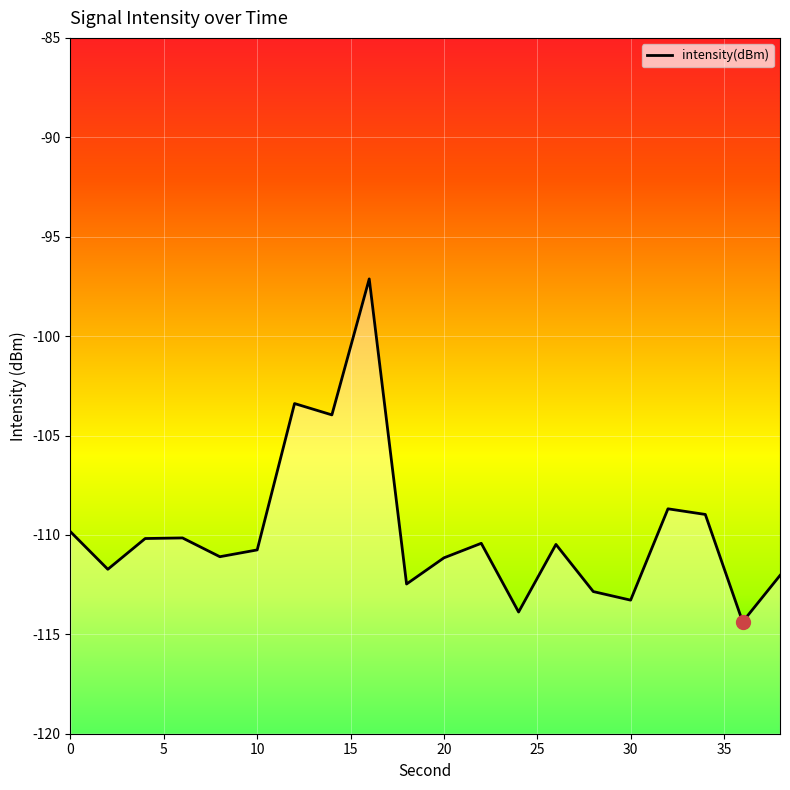

What is the difference between the maximum and minimum values?

17.2